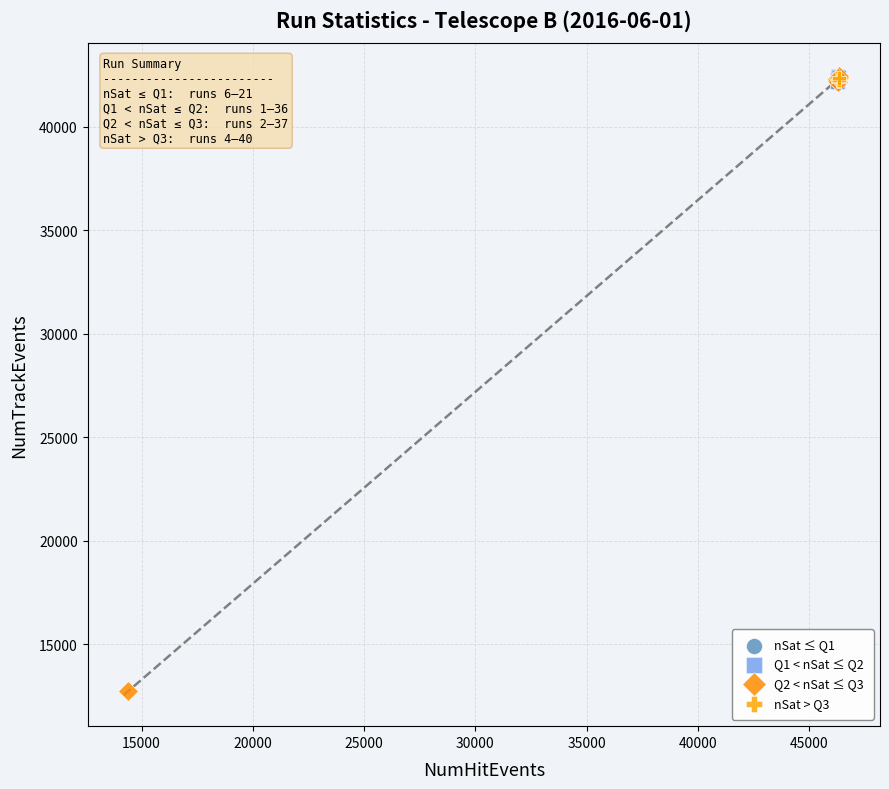

Which series has the largest Y range (max minus min)?

Q2 < nSat ≤ Q3